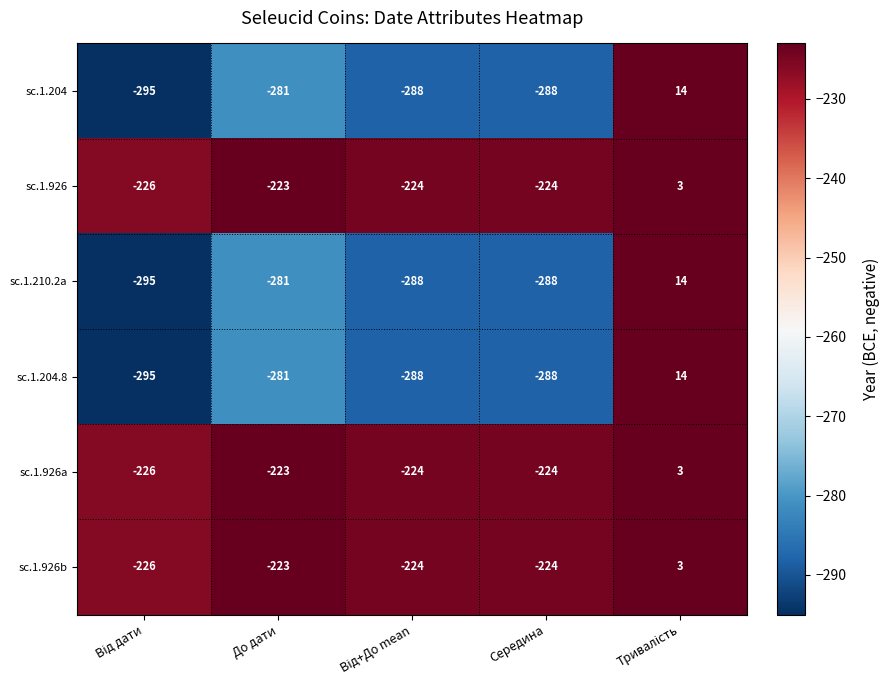

Reading left to right, transcribe all the data shown in this chart.

sc.1.204: -295	-281	-288	-288	14
sc.1.926: -226	-223	-224	-224	3
sc.1.210.2a: -295	-281	-288	-288	14
sc.1.204.8: -295	-281	-288	-288	14
sc.1.926a: -226	-223	-224	-224	3
sc.1.926b: -226	-223	-224	-224	3